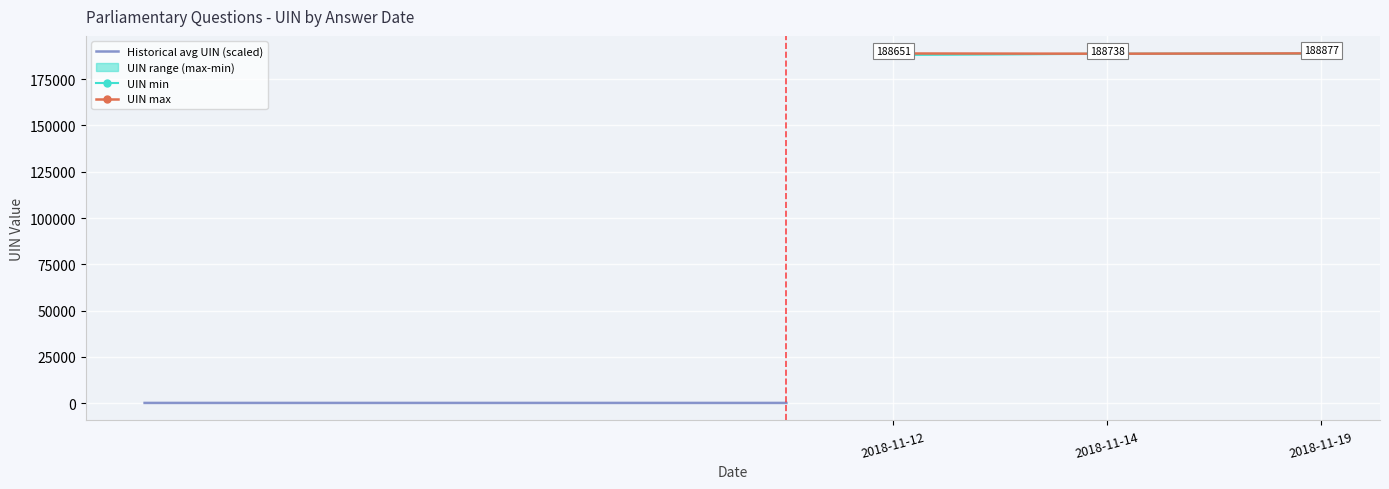

Does the chart display data point markers on the line(s)?

No